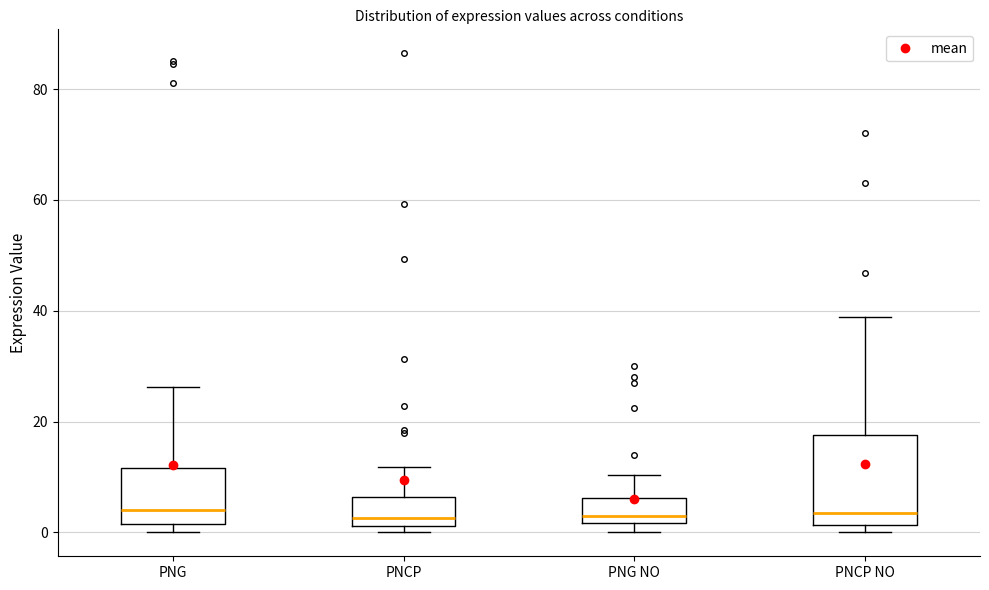

Where does the median line of the box for PNCP NO sit on the y-axis? The values are not printed on the chart, so give them approximately, as read against the axis.

4